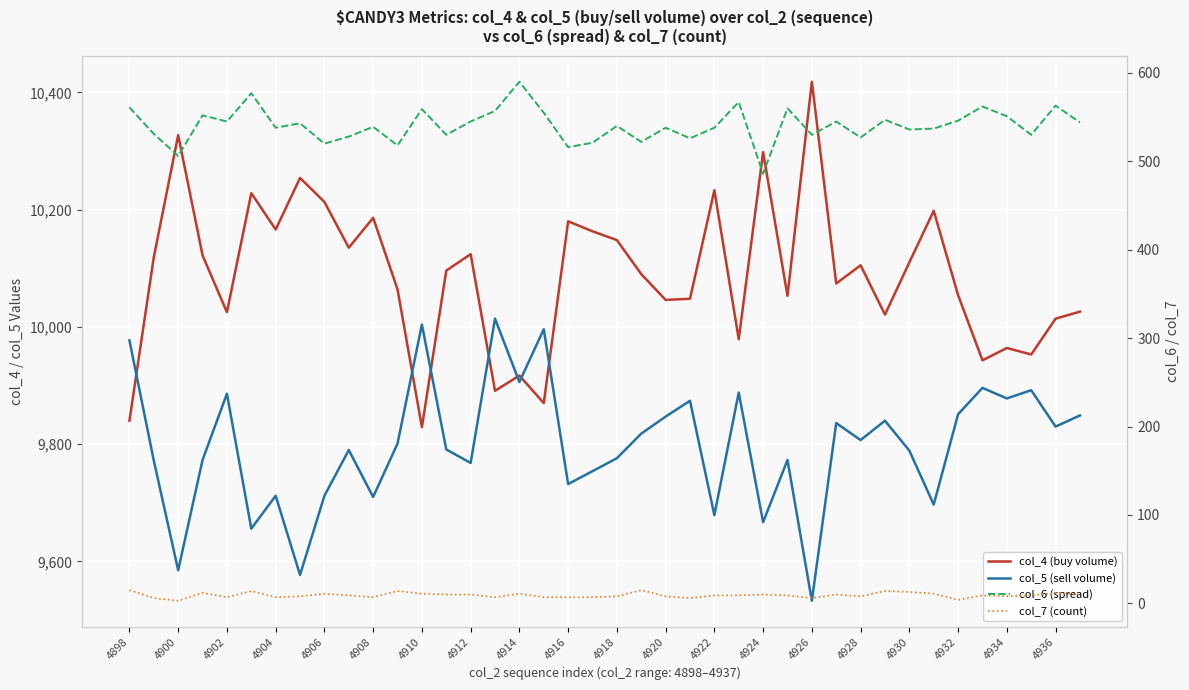

Is the value of col_7 (count) at 4926 greater than the value of col_5 (sell volume) at 4936?

No